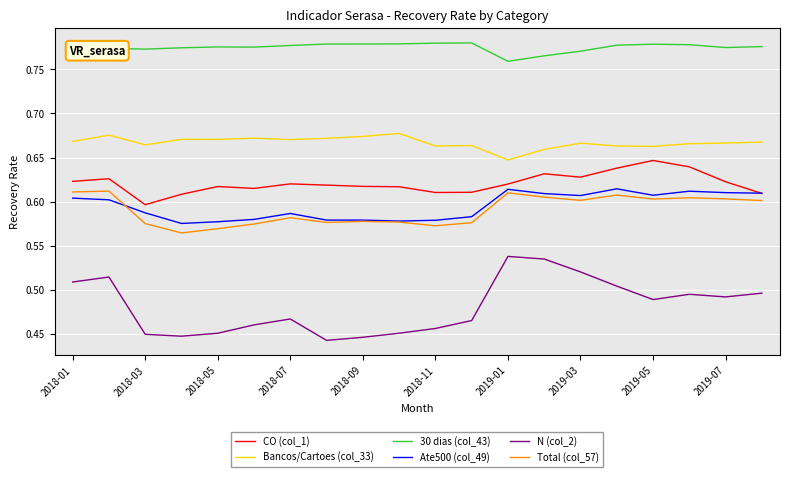

Which series has the widest spread of values?

N (col_2)